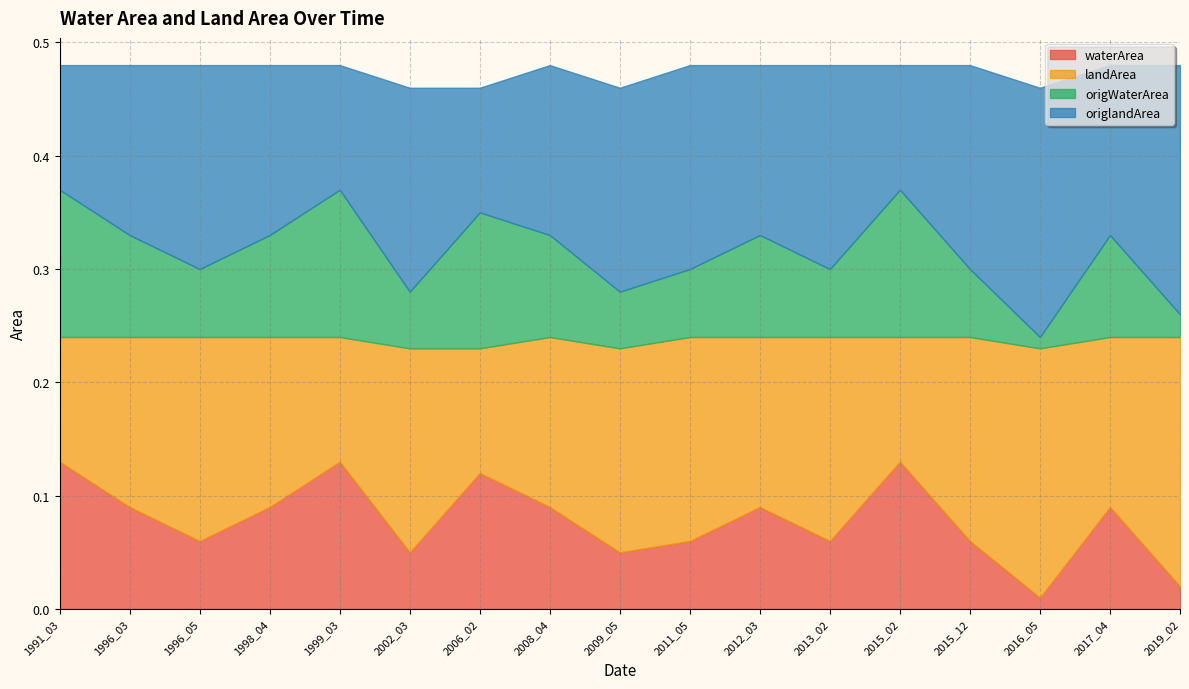

Which has a higher value, 2015_02 or 2013_02?

2015_02